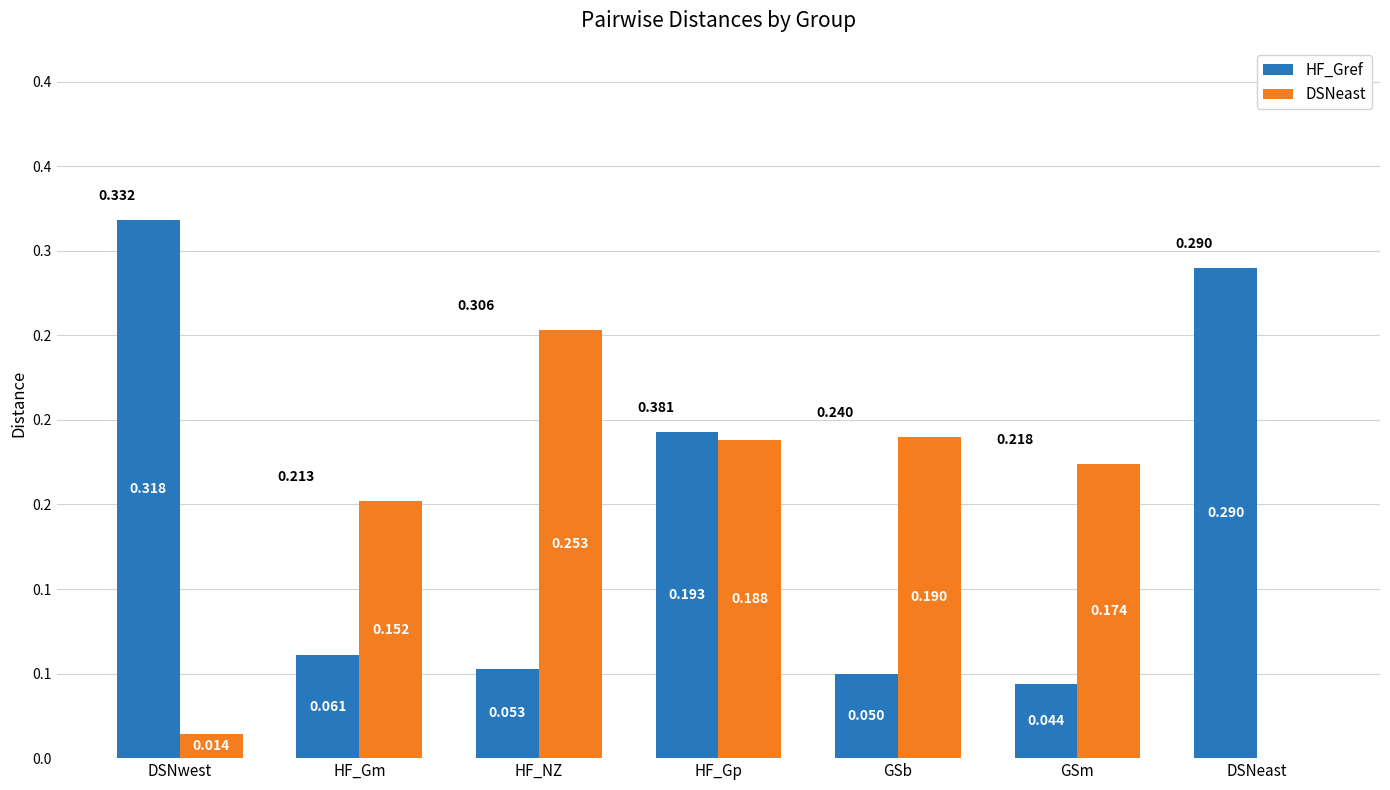

At HF_Gm, list the series in order from largest to smallest.

DSNeast, HF_Gref